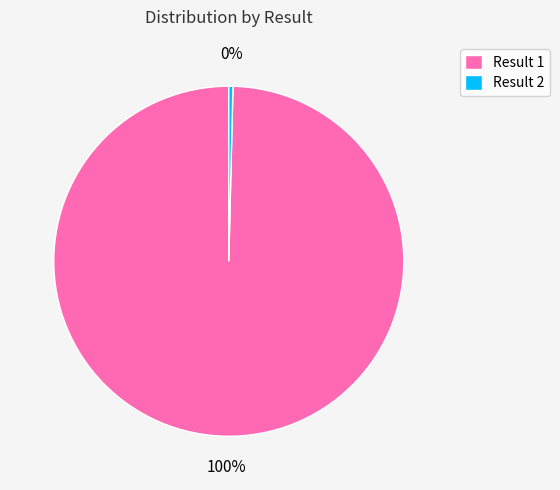

True or false: Result 2 accounts for 0% of the total.

True